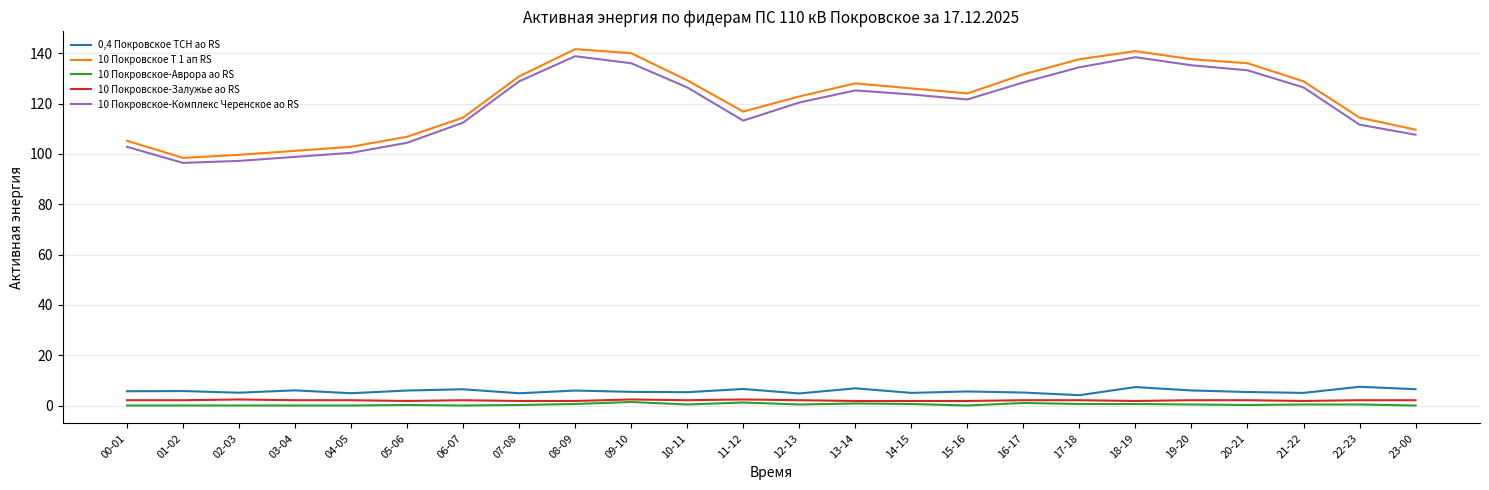

At which label does 0,4 Покровское ТСН ао RS first exceed 5?

00-01